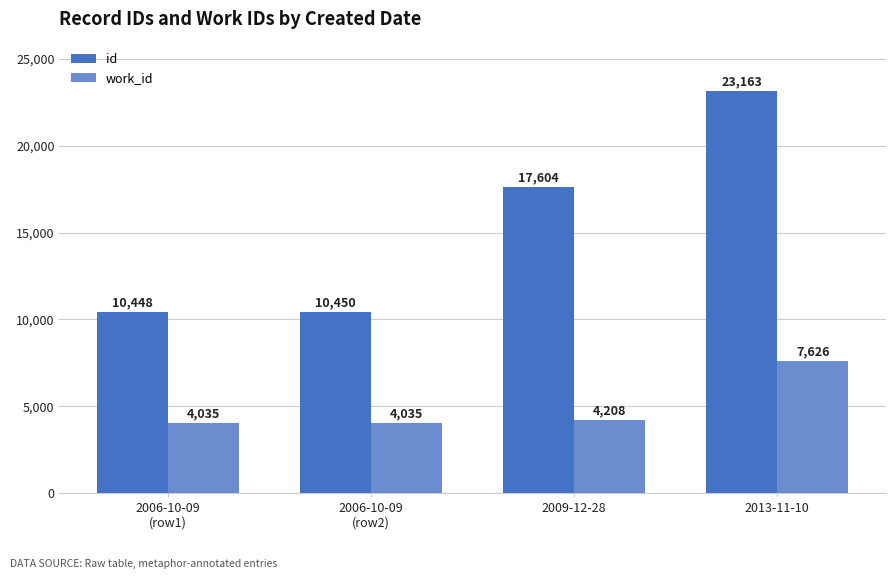

What is the total value across all series at 2009-12-28?

21812